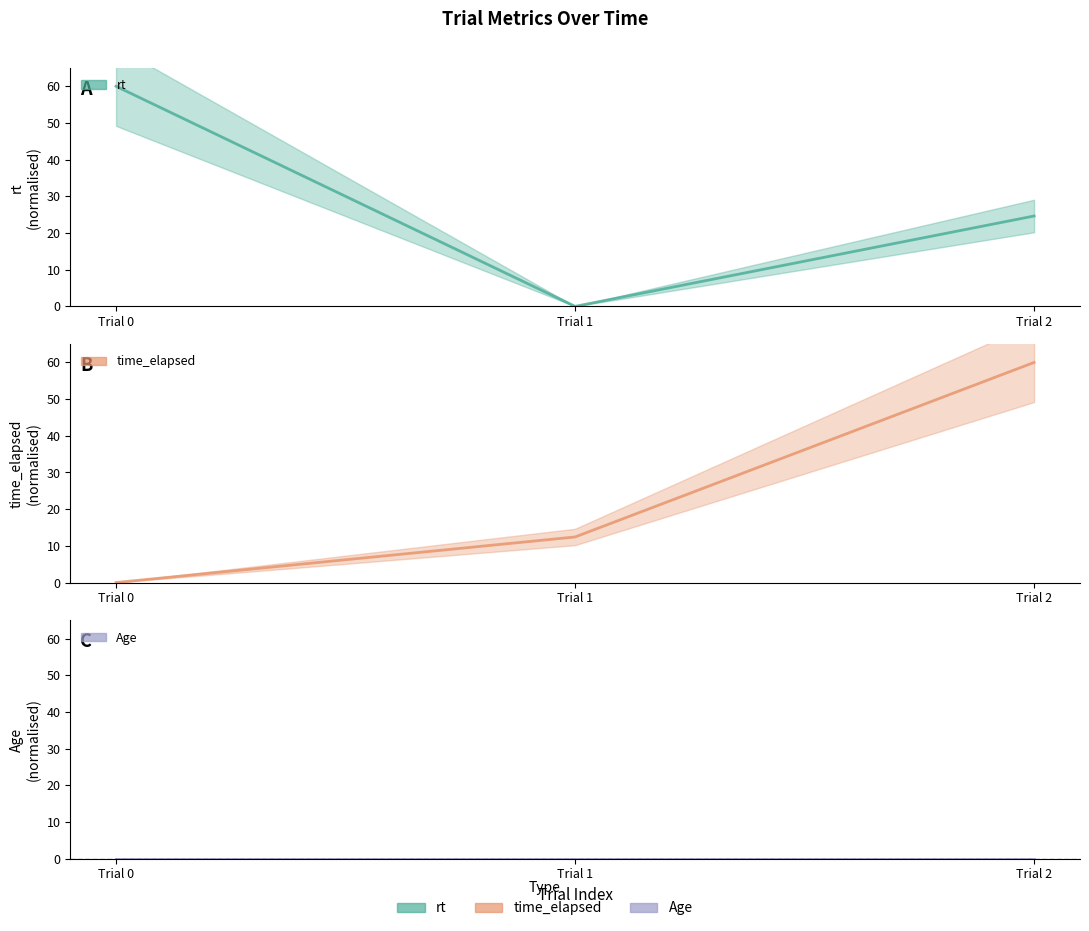

What value does the rt series have at Trial 0?

60.0